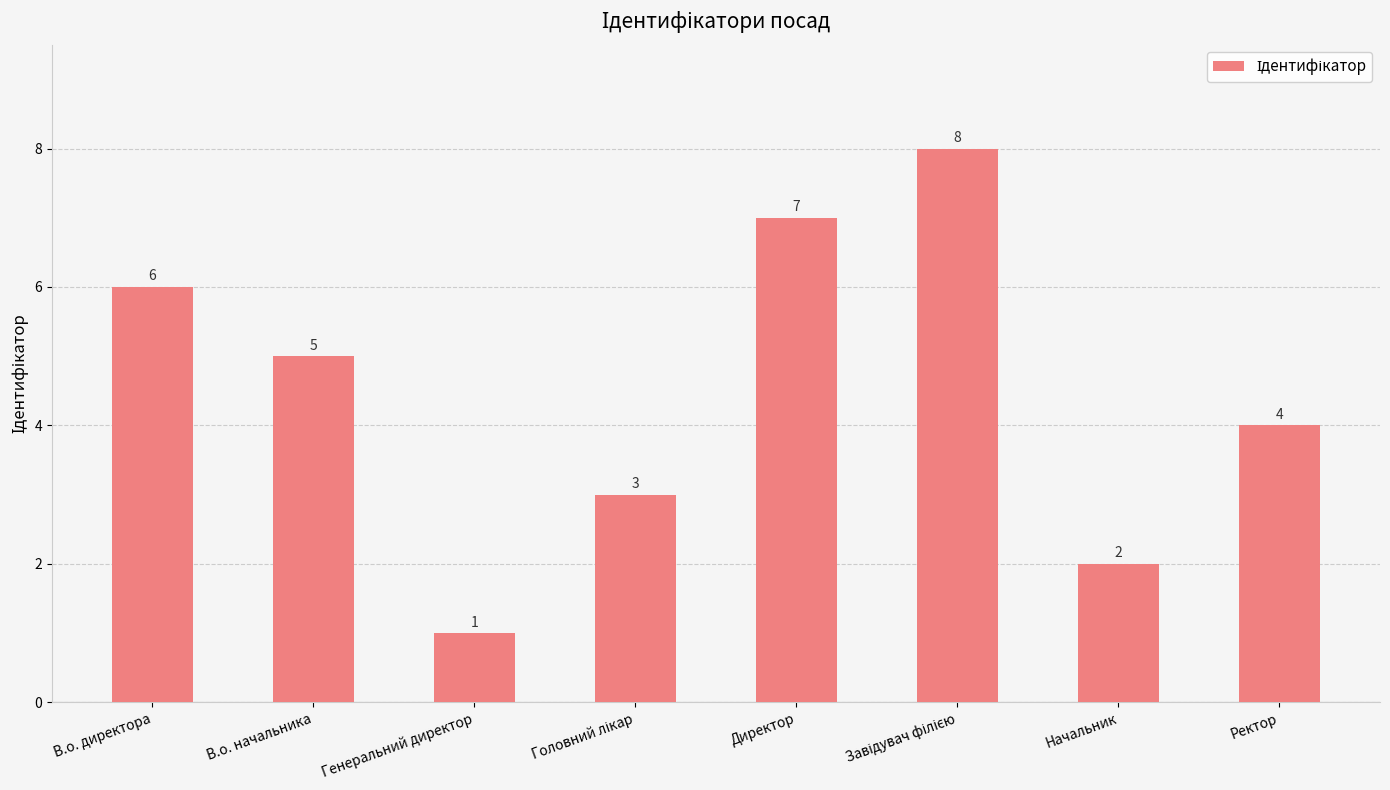

What is the difference between the maximum and second lowest values?

6